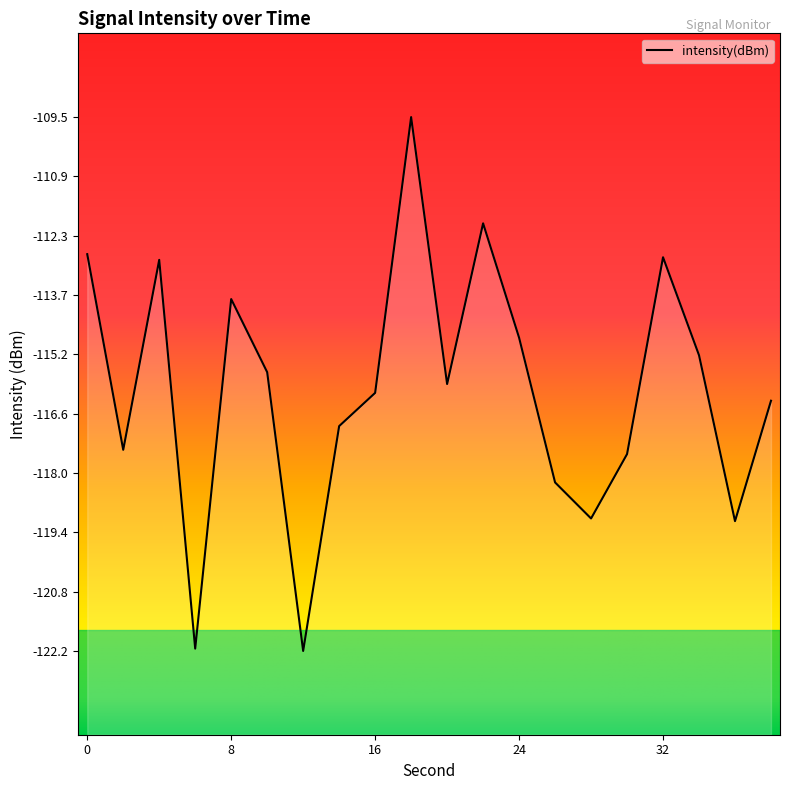

What is the value of the 6th point from the left?

-115.6